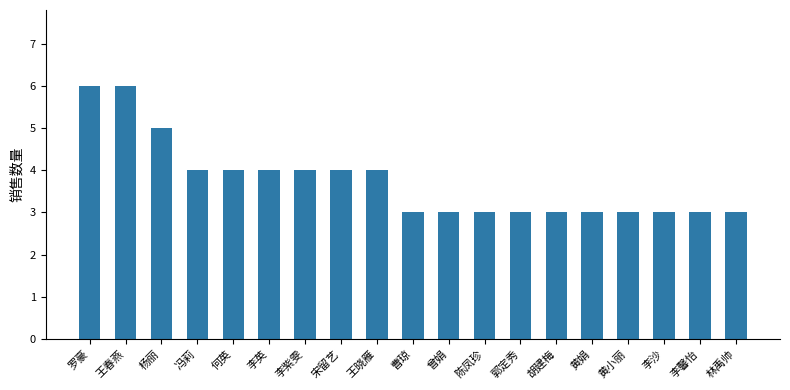

What is the sum of all values?

71